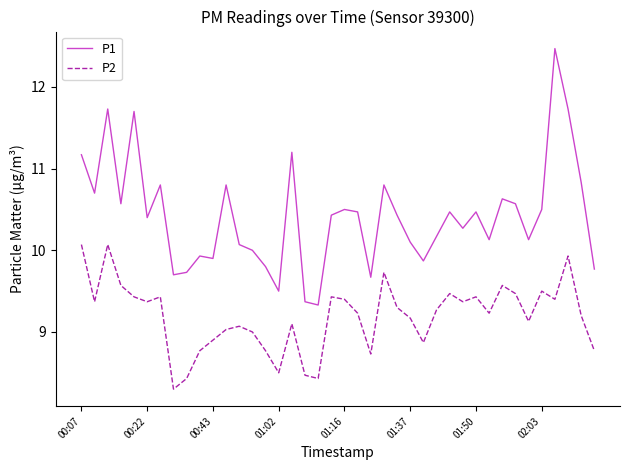

What is the difference between the maximum and minimum values in the P1 series?

3.1